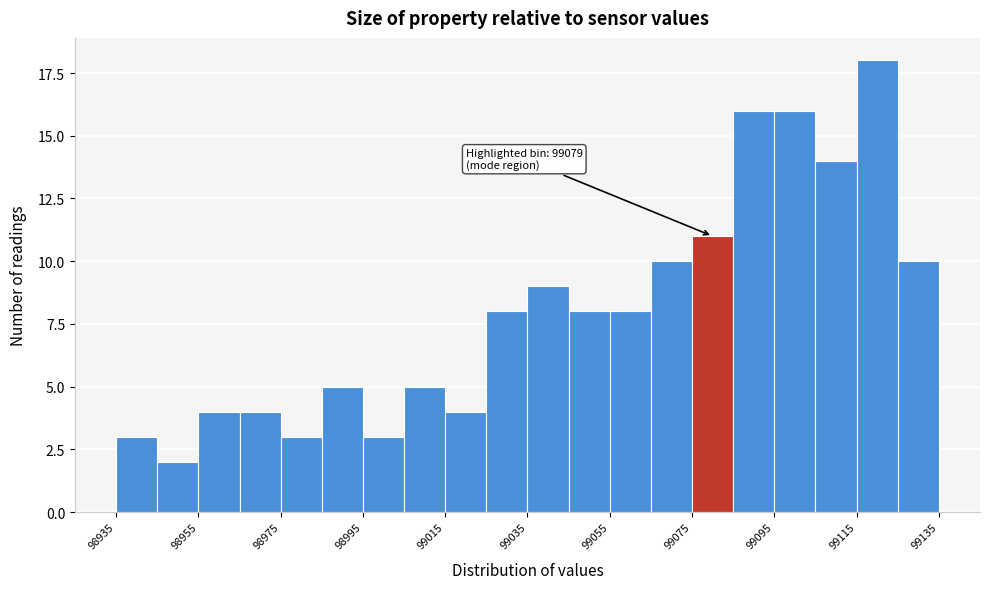

Around what value on the x-axis is the tallest bar? Give the approximate position of its centre, as read against the axis.

99120